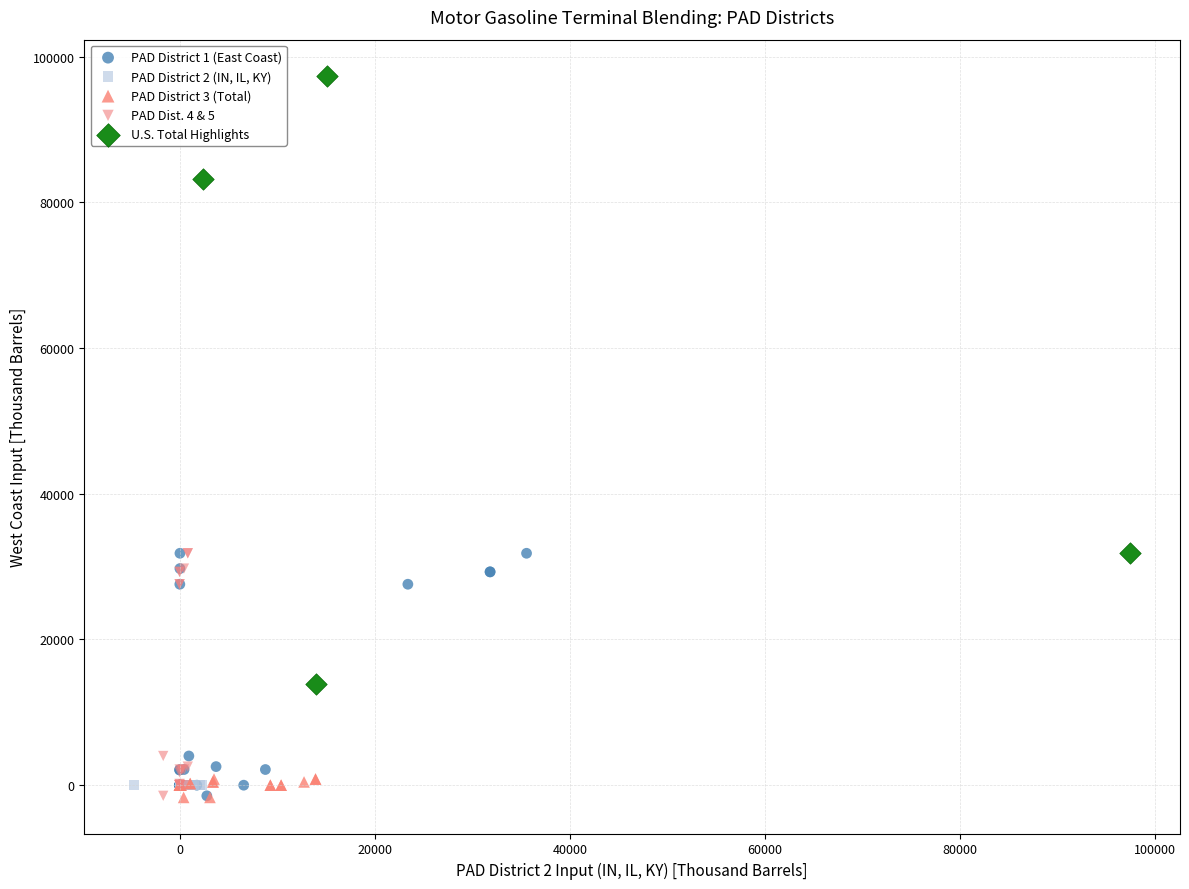

Which series reaches the maximum Y coordinate?

U.S. Total Highlights